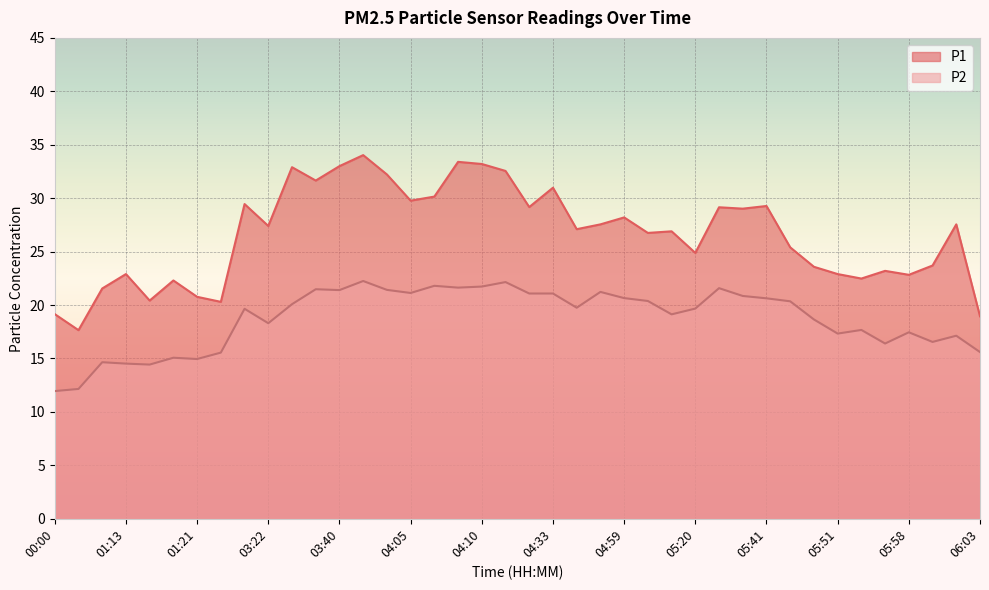

True or false: P1 and P2 intersect in this chart.

False